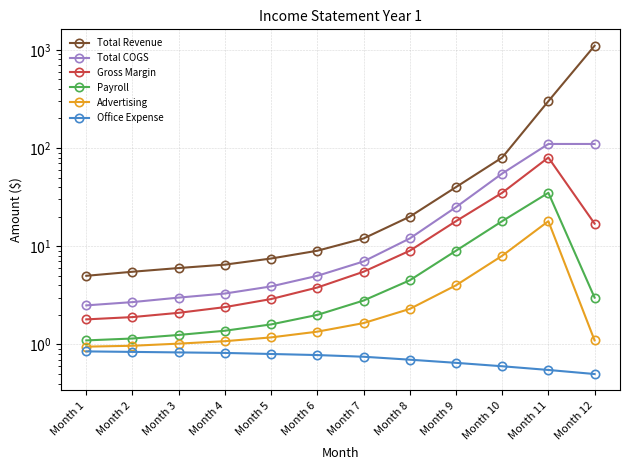

What is the highest value of the Advertising series?

18.0